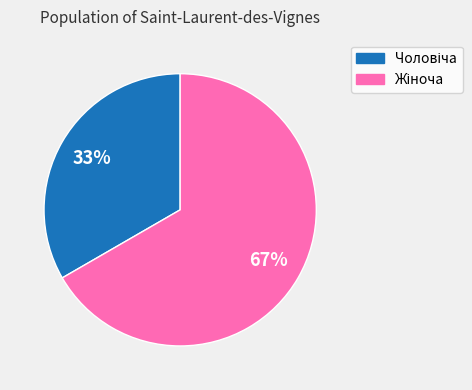

How many segments does this pie chart have?

2